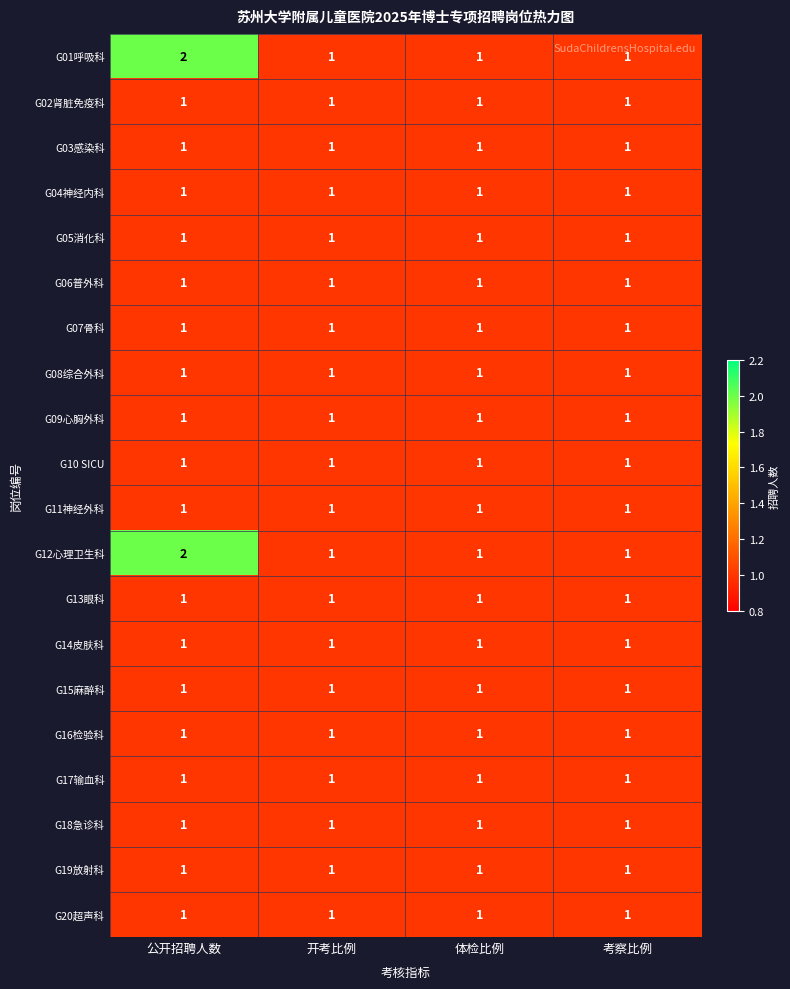

How many G01呼吸科 values are between 1 and 2?

4